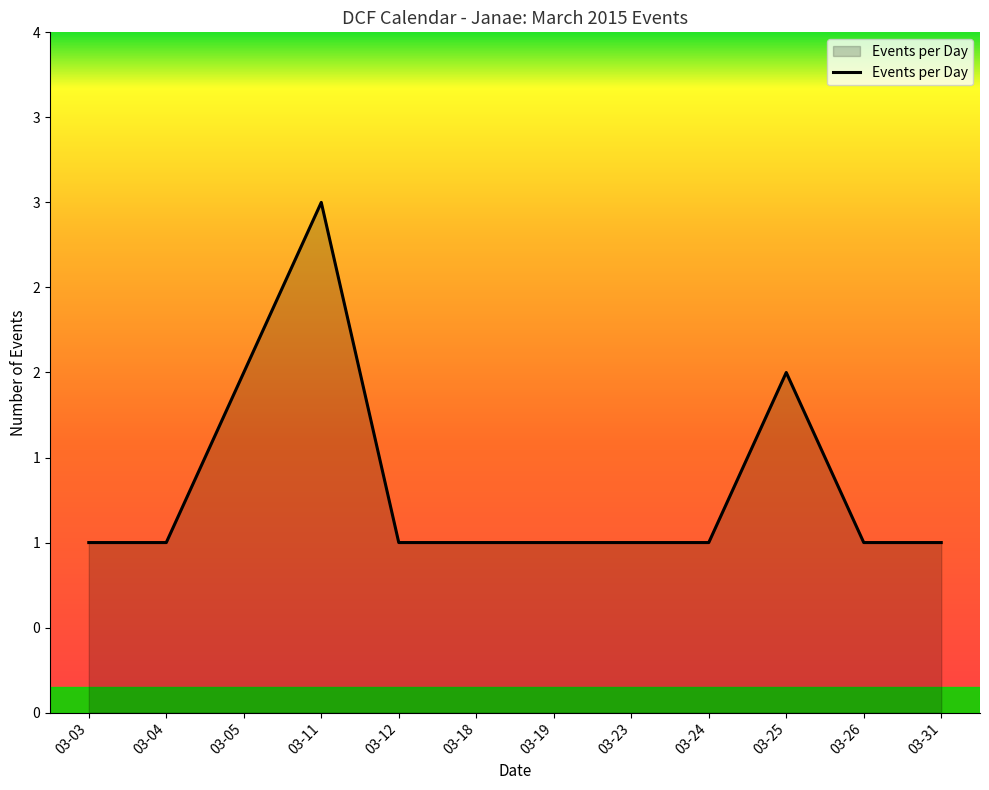

At which label is the value closest to 2?

03-05